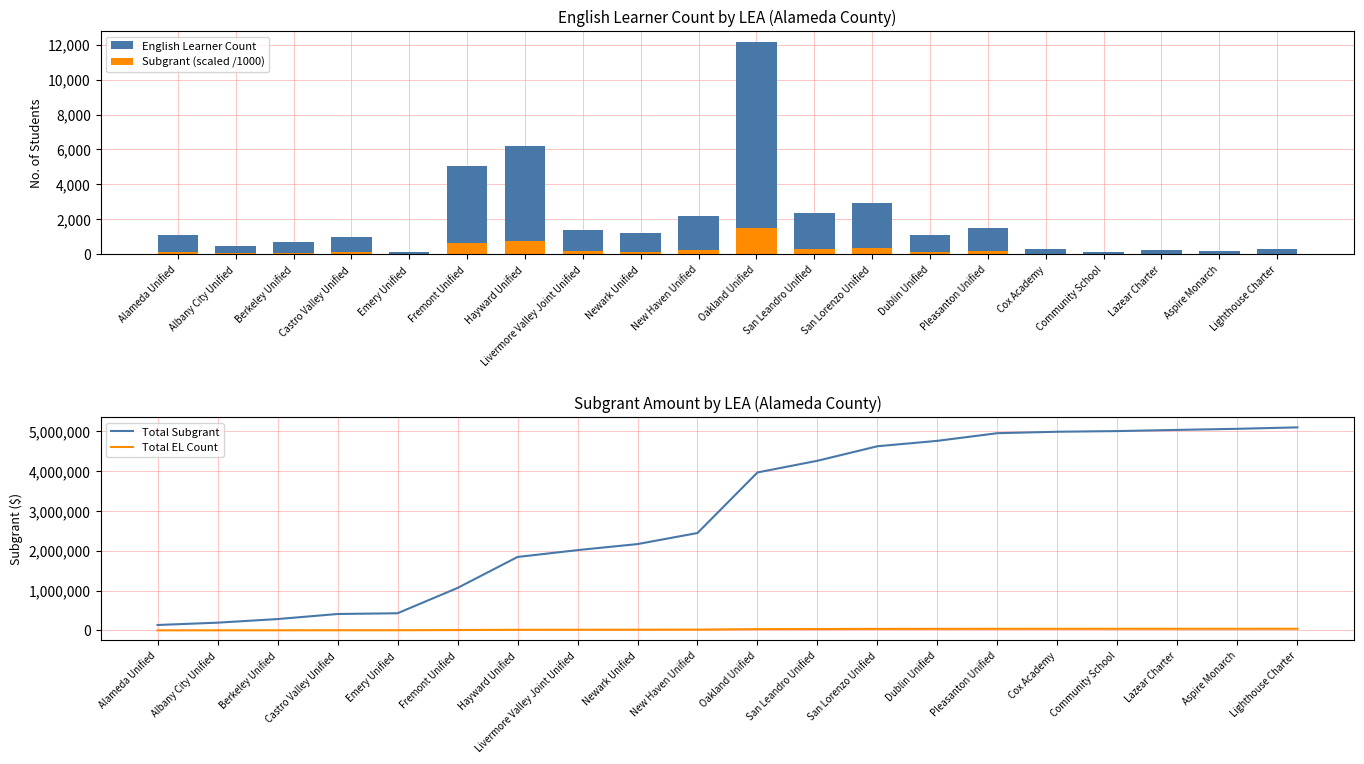

At which label does Total EL Count reach its peak?

Lighthouse Charter